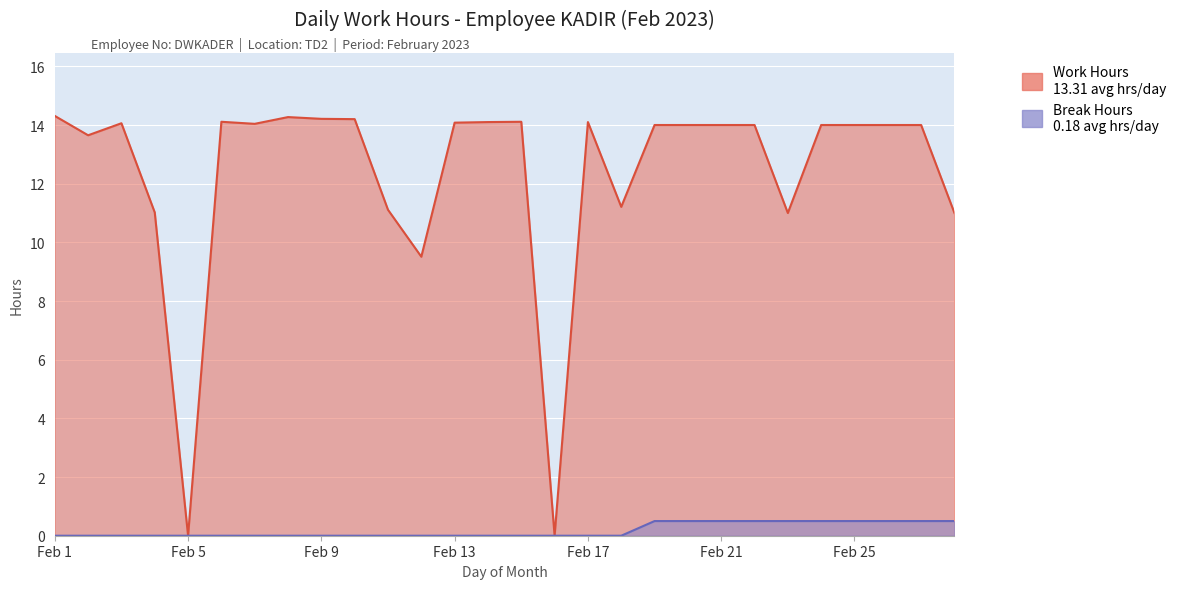

At which label is Break Hours closest to 0?

Feb 1